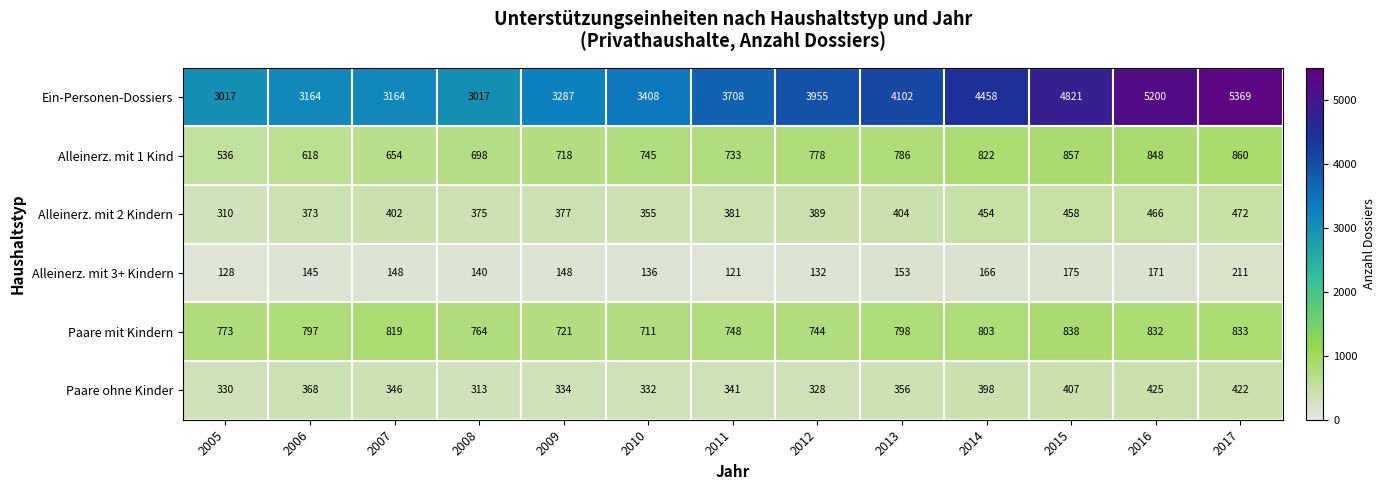

The value of Paare ohne Kinder at 2006 is 368. True or false?

True